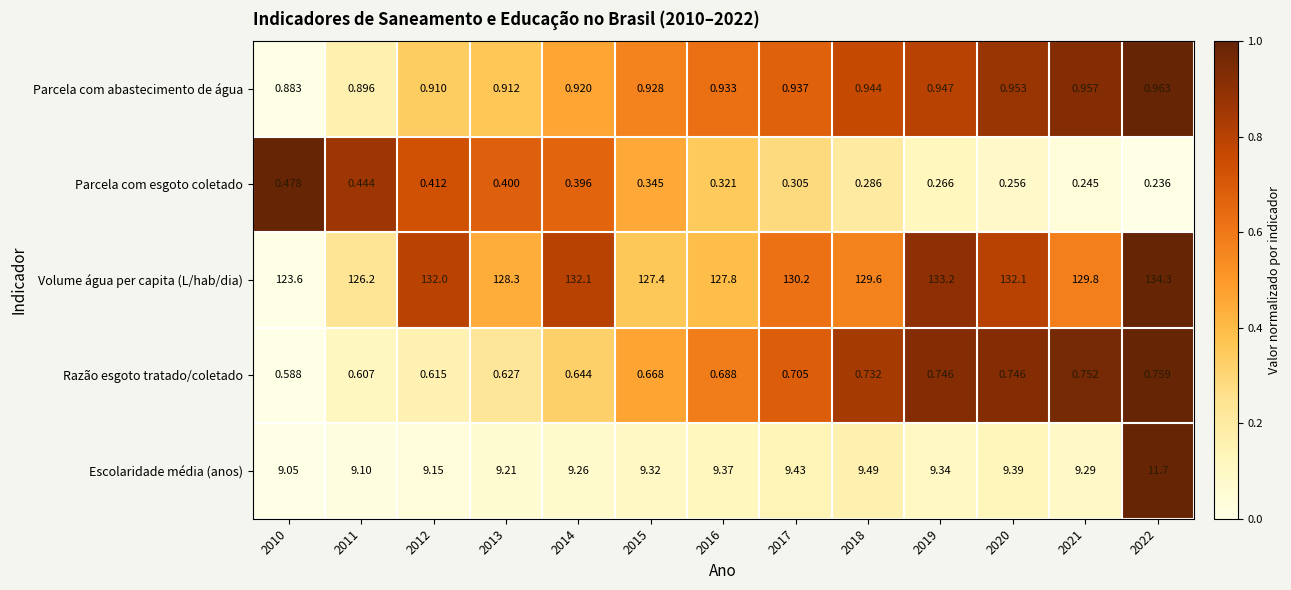

Which label corresponds to the smallest value in the chart?

2022